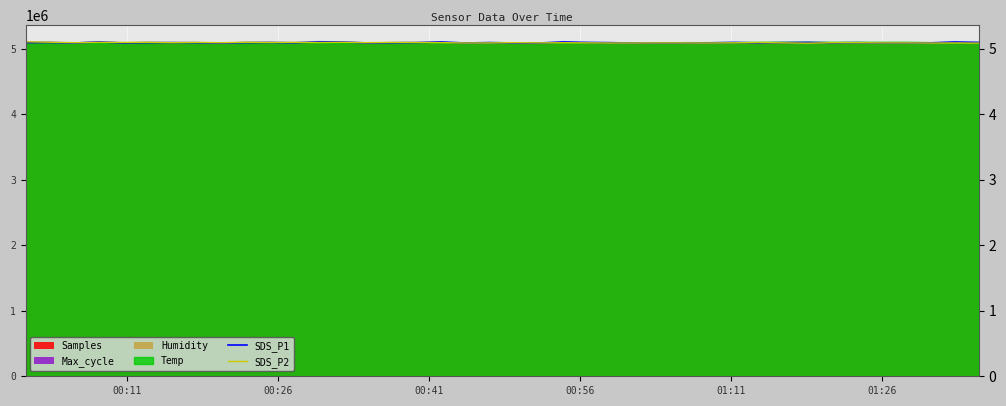

How many lines are shown in the chart?

2